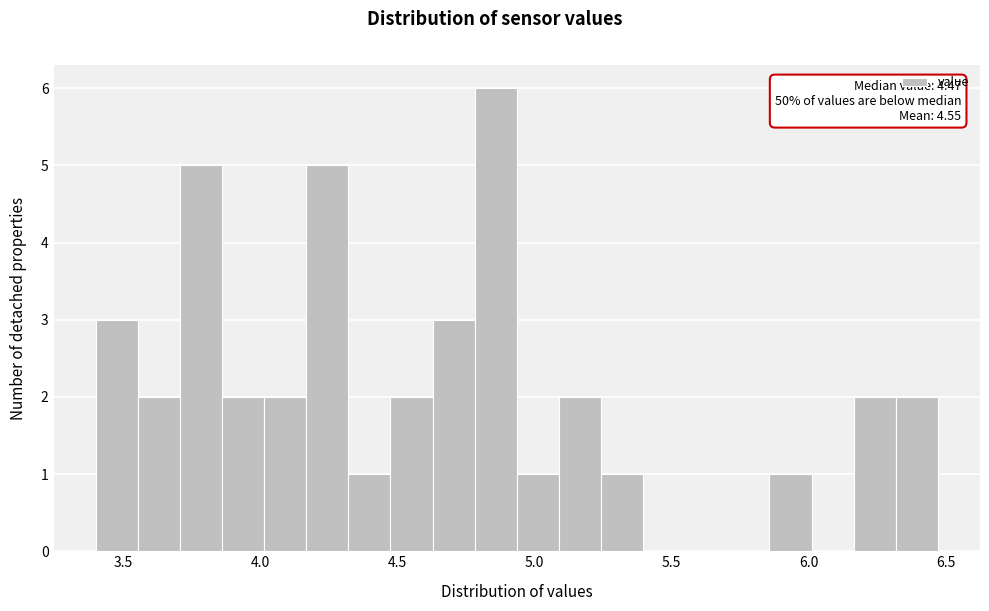

Around what value on the x-axis is the tallest bar? Give the approximate position of its centre, as read against the axis.

4.85